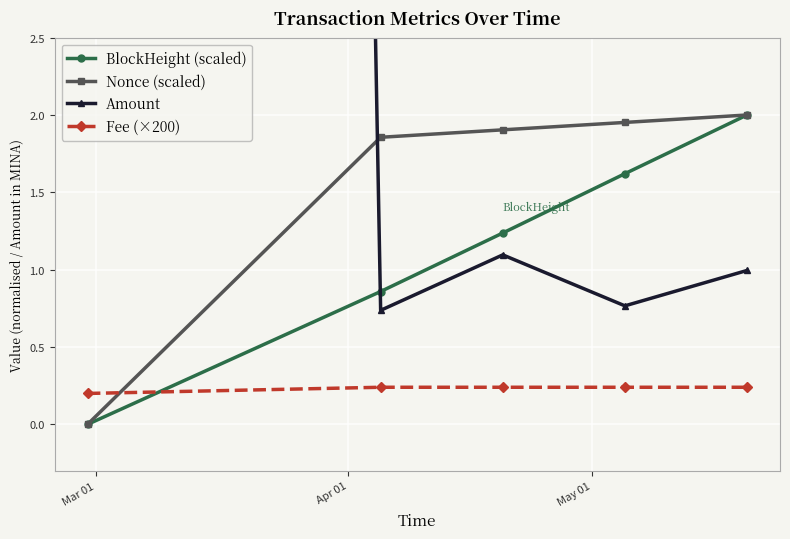

True or false: Fee (×200) and BlockHeight (scaled) cross at least once.

True